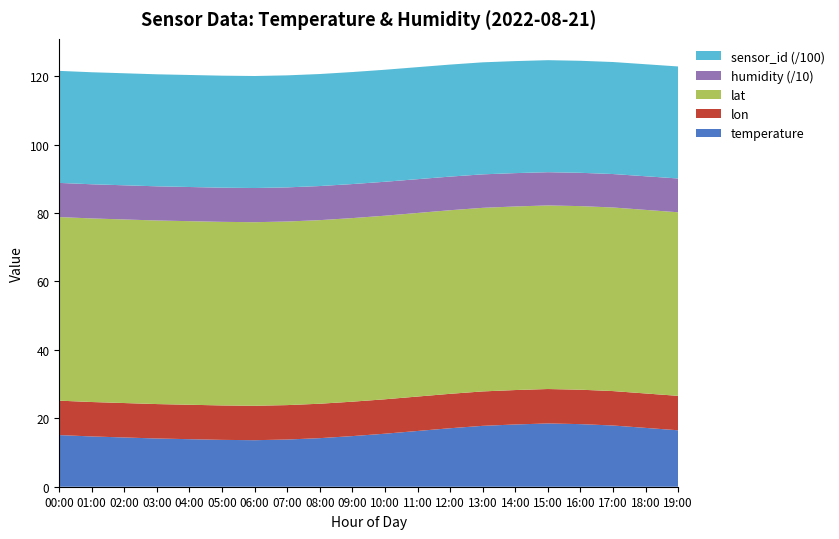

Reading left to right, what are all the values shown in this chart?

temperature: 00:00=15.1	01:00=14.7	02:00=14.4	03:00=14.1	04:00=13.9	05:00=13.7	06:00=13.6	07:00=13.8	08:00=14.2	09:00=14.8	10:00=15.5	11:00=16.3	12:00=17.1	13:00=17.8	14:00=18.2	15:00=18.5	16:00=18.3	17:00=17.9	18:00=17.2	19:00=16.5
humidity: 00:00=99.9	01:00=99.9	02:00=99.9	03:00=99.9	04:00=99.9	05:00=99.9	06:00=99.9	07:00=99.8	08:00=99.7	09:00=99.5	10:00=99.2	11:00=98.8	12:00=98.3	13:00=97.9	14:00=97.5	15:00=97.2	16:00=97.4	17:00=97.8	18:00=98.3	19:00=98.8
lat: 00:00=53.7	01:00=53.7	02:00=53.7	03:00=53.7	04:00=53.7	05:00=53.7	06:00=53.7	07:00=53.7	08:00=53.7	09:00=53.7	10:00=53.7	11:00=53.7	12:00=53.7	13:00=53.7	14:00=53.7	15:00=53.7	16:00=53.7	17:00=53.7	18:00=53.7	19:00=53.7
lon: 00:00=10.1	01:00=10.1	02:00=10.1	03:00=10.1	04:00=10.1	05:00=10.1	06:00=10.1	07:00=10.1	08:00=10.1	09:00=10.1	10:00=10.1	11:00=10.1	12:00=10.1	13:00=10.1	14:00=10.1	15:00=10.1	16:00=10.1	17:00=10.1	18:00=10.1	19:00=10.1
sensor_id: 00:00=3275.0	01:00=3275.0	02:00=3275.0	03:00=3275.0	04:00=3275.0	05:00=3275.0	06:00=3275.0	07:00=3275.0	08:00=3275.0	09:00=3275.0	10:00=3275.0	11:00=3275.0	12:00=3275.0	13:00=3275.0	14:00=3275.0	15:00=3275.0	16:00=3275.0	17:00=3275.0	18:00=3275.0	19:00=3275.0
location: 00:00=1649.0	01:00=1649.0	02:00=1649.0	03:00=1649.0	04:00=1649.0	05:00=1649.0	06:00=1649.0	07:00=1649.0	08:00=1649.0	09:00=1649.0	10:00=1649.0	11:00=1649.0	12:00=1649.0	13:00=1649.0	14:00=1649.0	15:00=1649.0	16:00=1649.0	17:00=1649.0	18:00=1649.0	19:00=1649.0